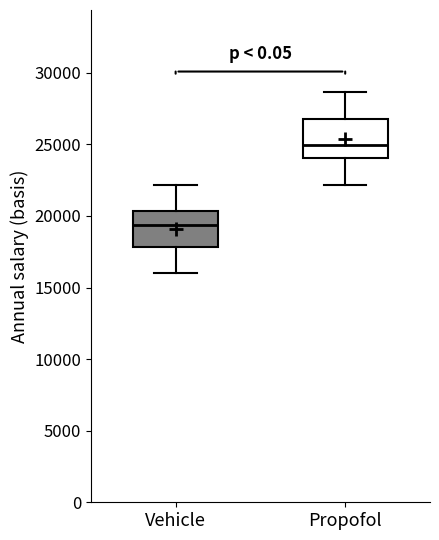

Which box has the highest median line?

Propofol